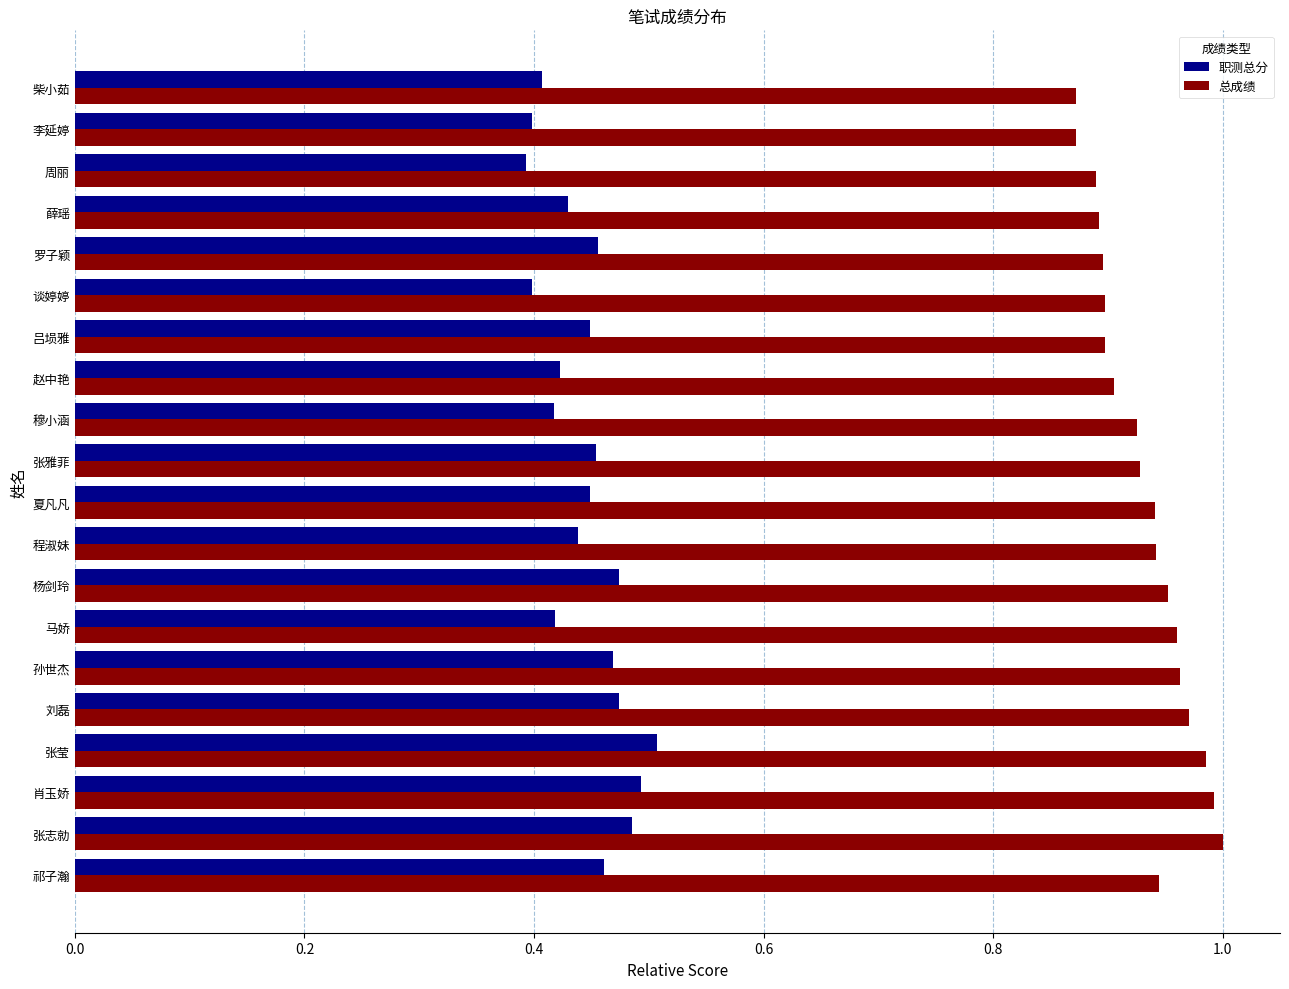

Rank the series by their maximum value, from highest to lowest.

总成绩, 职测总分